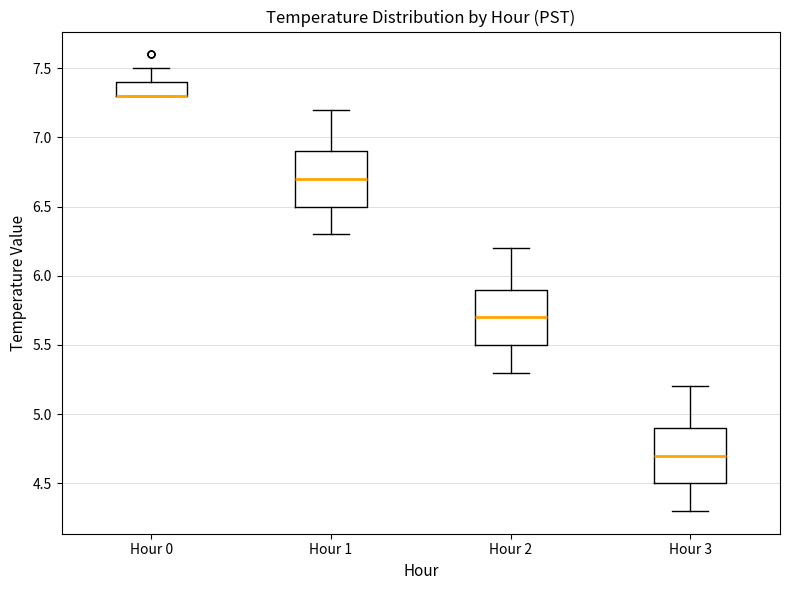

Where does the median line of the box for Hour 1 sit on the y-axis? The values are not printed on the chart, so give them approximately, as read against the axis.

6.7